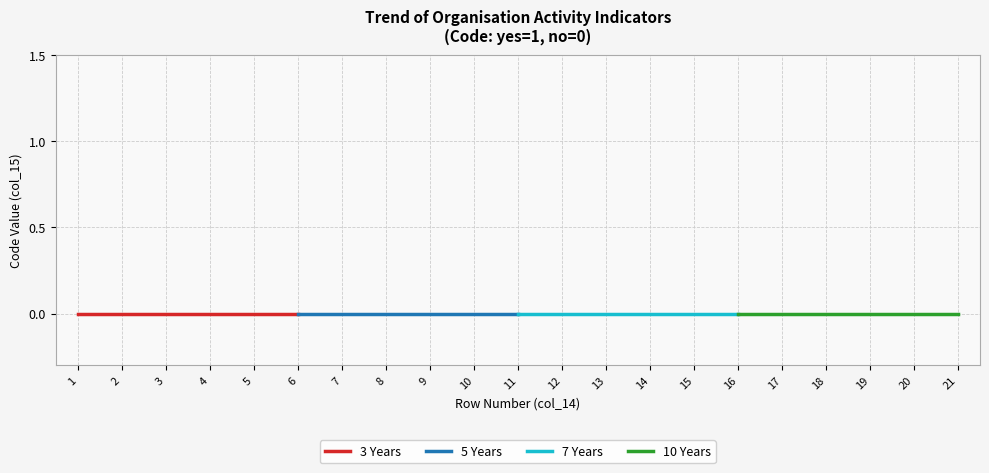

How many distinct data groups are displayed?

4